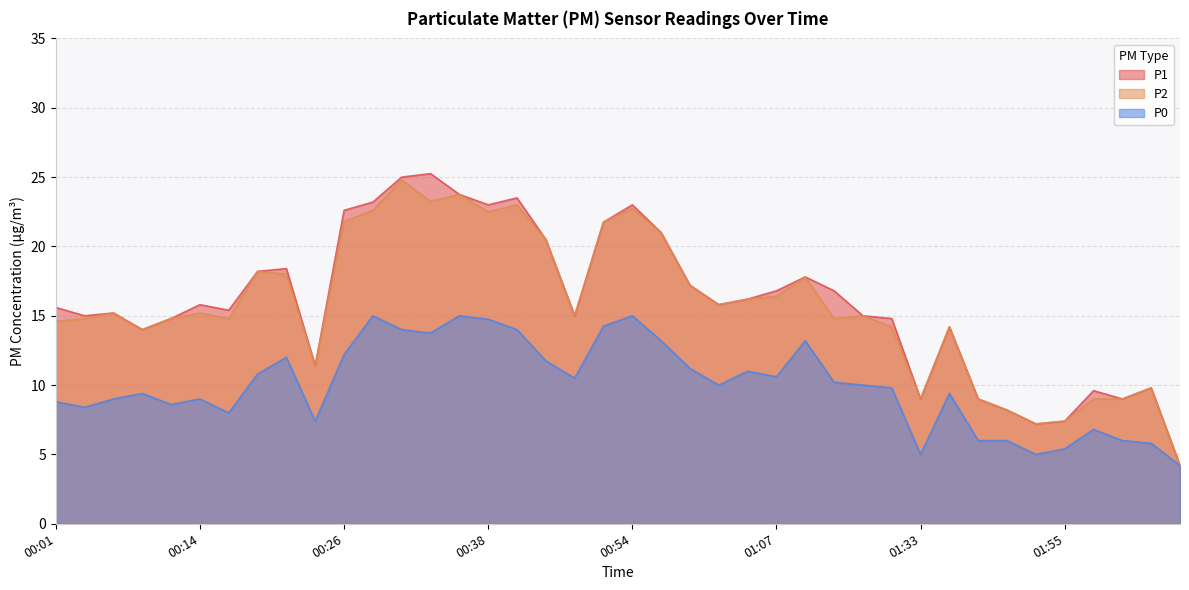

Reading right to left, list all the values displayed in this chart.

P1: 4.2	9.8	9.0	9.6	7.4	7.2	8.2	9.0	14.2	9.0	14.8	15.0	16.8	17.8	16.8	16.2	15.8	17.2	21.0	23.0	21.8	15.0	20.5	23.5	23.0	23.8	25.2	25.0	23.2	22.6	11.4	18.4	18.2	15.4	15.8	14.8	14.0	15.2	15.0	15.6
P2: 4.2	9.8	9.0	9.0	7.4	7.2	8.2	9.0	14.2	9.0	14.2	15.0	14.8	17.8	16.4	16.2	15.8	17.2	21.0	22.8	21.8	15.0	20.5	23.0	22.5	23.8	23.2	24.8	22.6	21.8	11.4	18.0	18.2	14.8	15.2	14.8	14.0	15.2	14.8	14.6
P0: 4.2	5.8	6.0	6.8	5.4	5.0	6.0	6.0	9.4	5.0	9.8	10.0	10.2	13.2	10.6	11.0	10.0	11.2	13.2	15.0	14.2	10.5	11.8	14.0	14.8	15.0	13.8	14.0	15.0	12.2	7.4	12.0	10.8	8.0	9.0	8.6	9.4	9.0	8.4	8.8